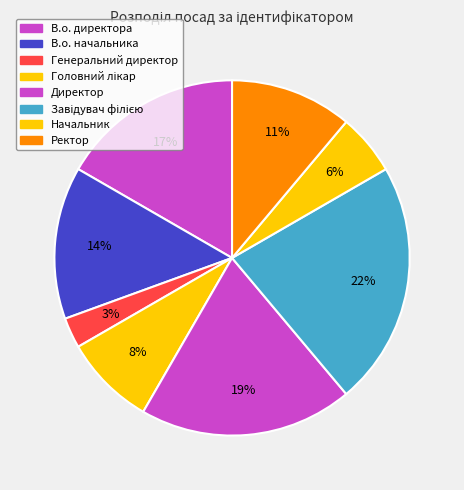

To the nearest percent, what is the combined percentage of Завідувач філією and В.о. начальника?

36%